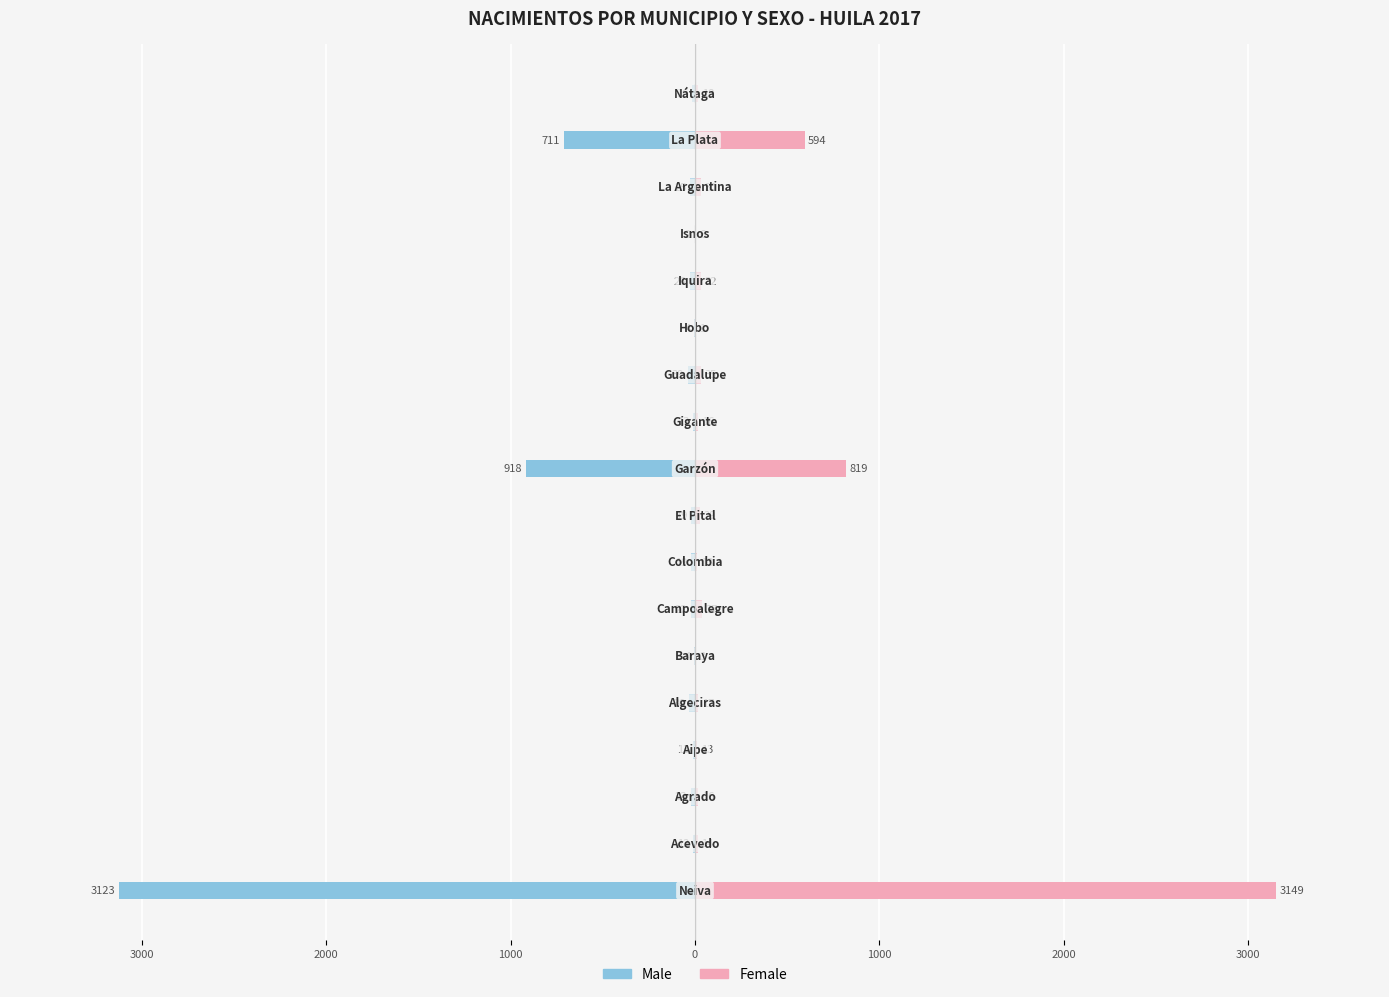

What is the difference between the maximum and minimum values in the Female series?

3148